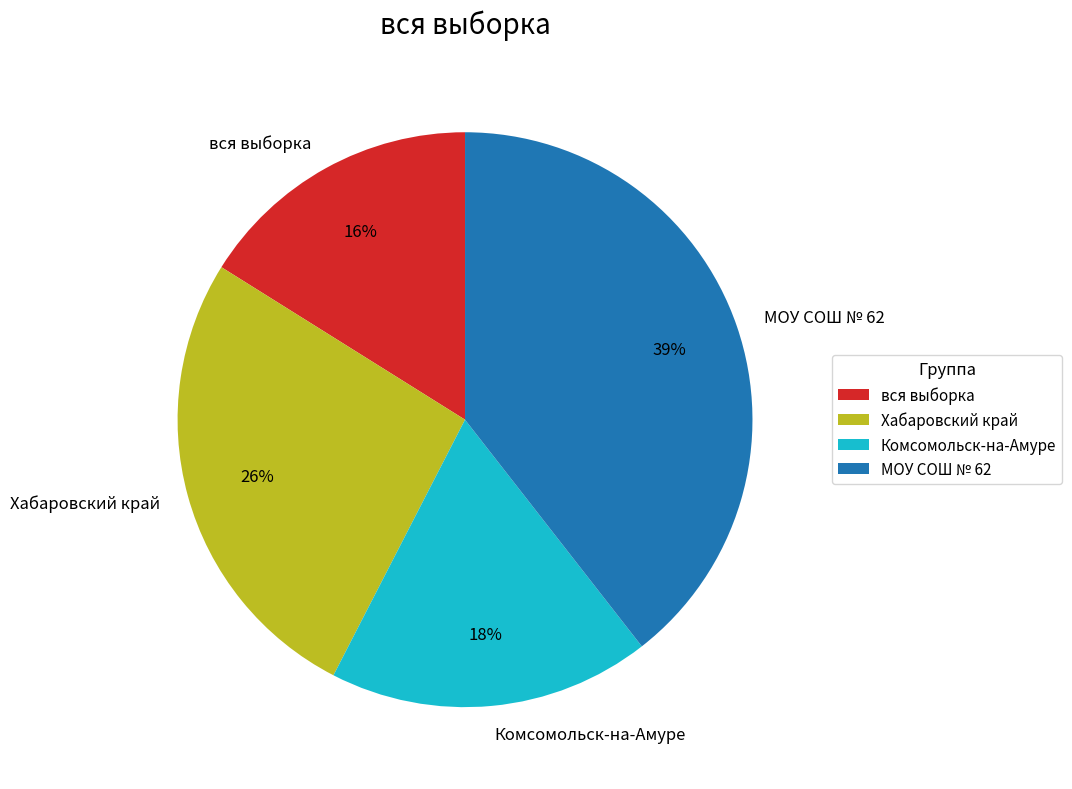

Which slice is the largest?

МОУ СОШ № 62